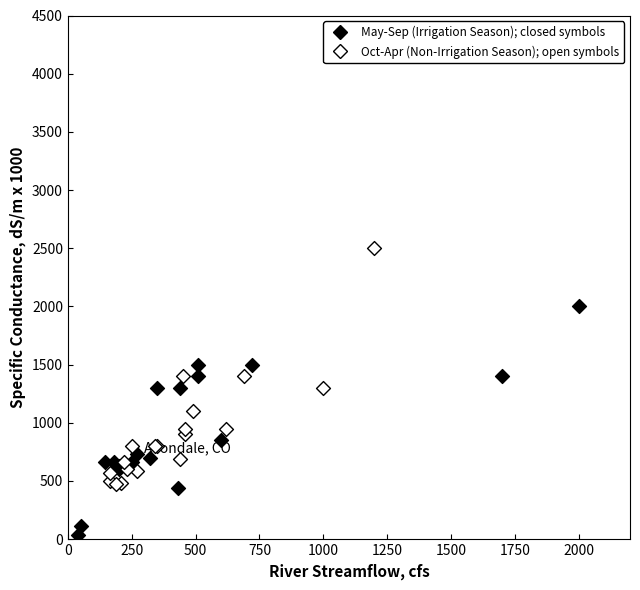

Which series contains the highest Y value?

Oct-Apr (Non-Irrigation Season); open symbols